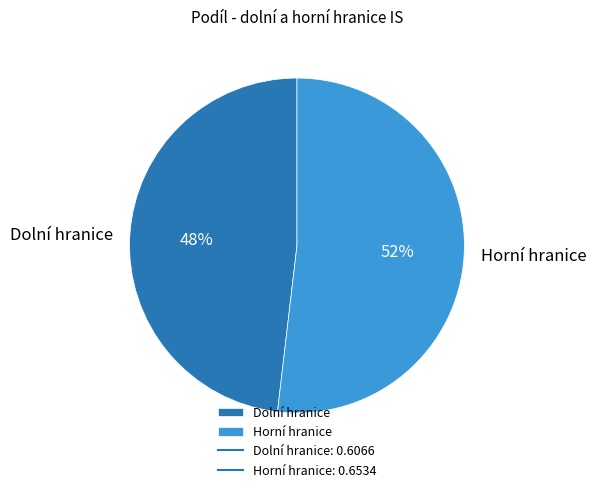

What is the smallest slice in the pie chart?

Dolní hranice